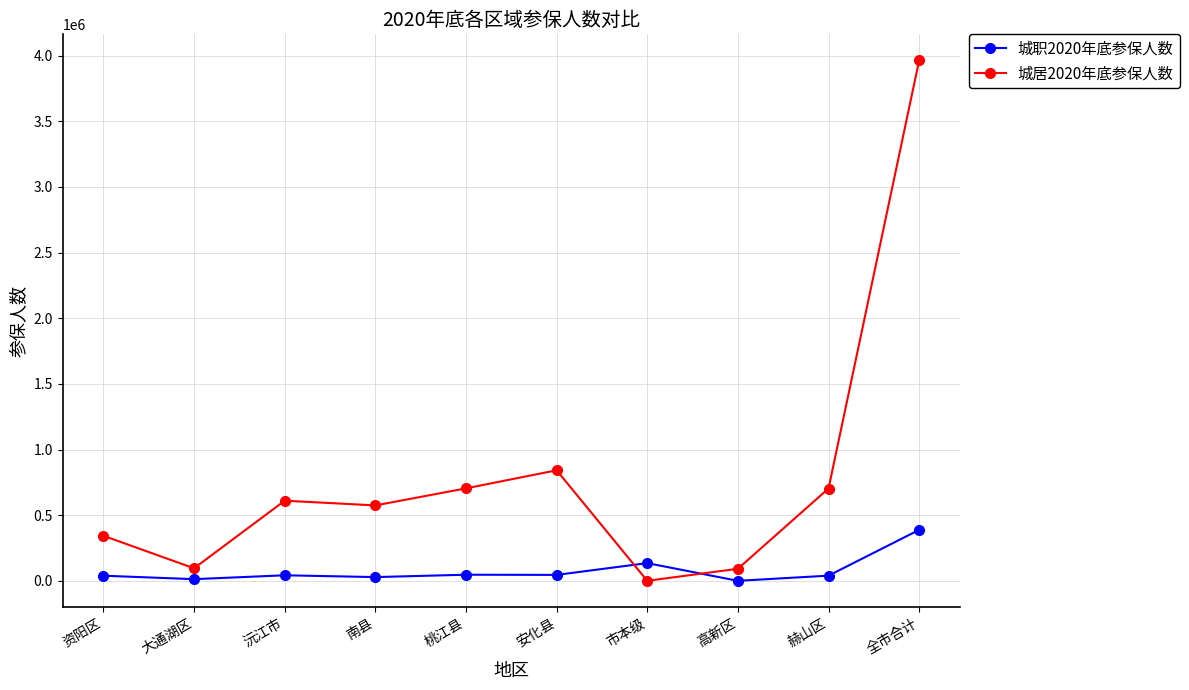

What is the average value of the 城职2020年底参保人数 series?

77616